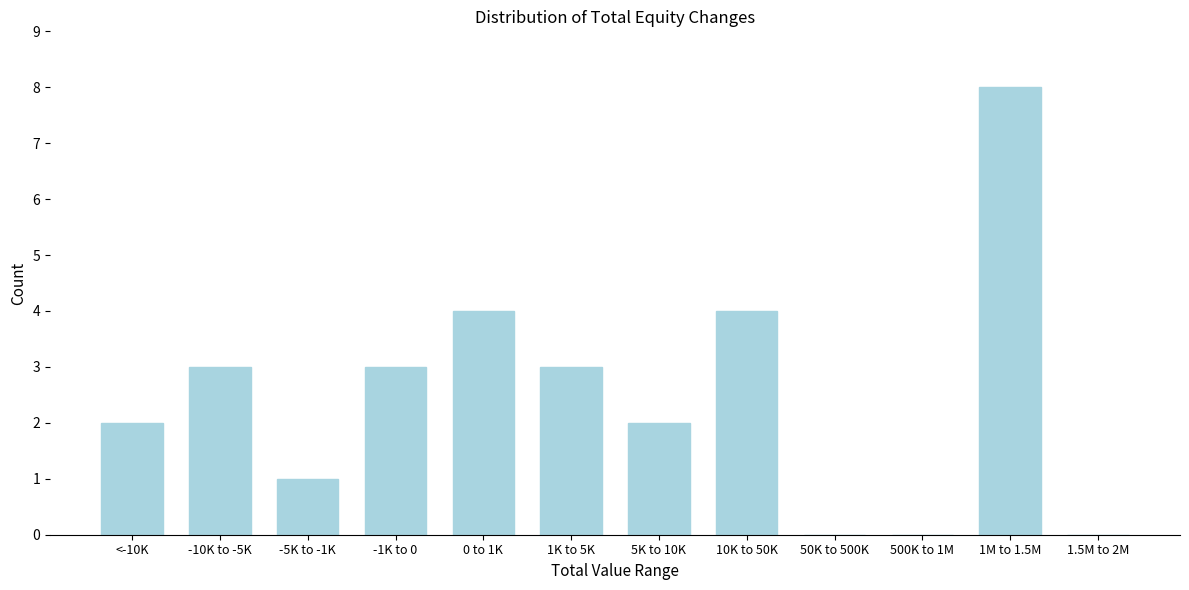

Reading left to right, list all the values displayed in this chart.

<-10K=2	-10K to -5K=3	-5K to -1K=1	-1K to 0=3	0 to 1K=4	1K to 5K=3	5K to 10K=2	10K to 50K=4	50K to 500K=0	500K to 1M=0	1M to 1.5M=8	1.5M to 2M=0